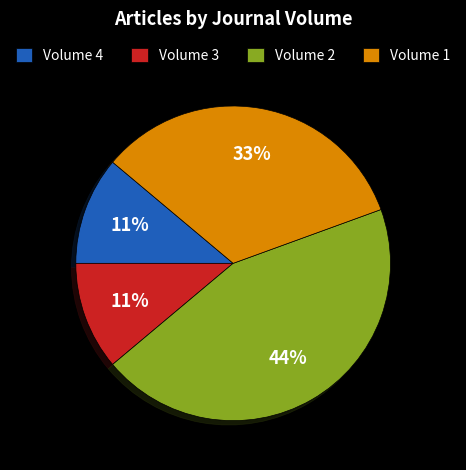

To the nearest percent, what is the combined percentage of Volume 1 and Volume 3?

44%